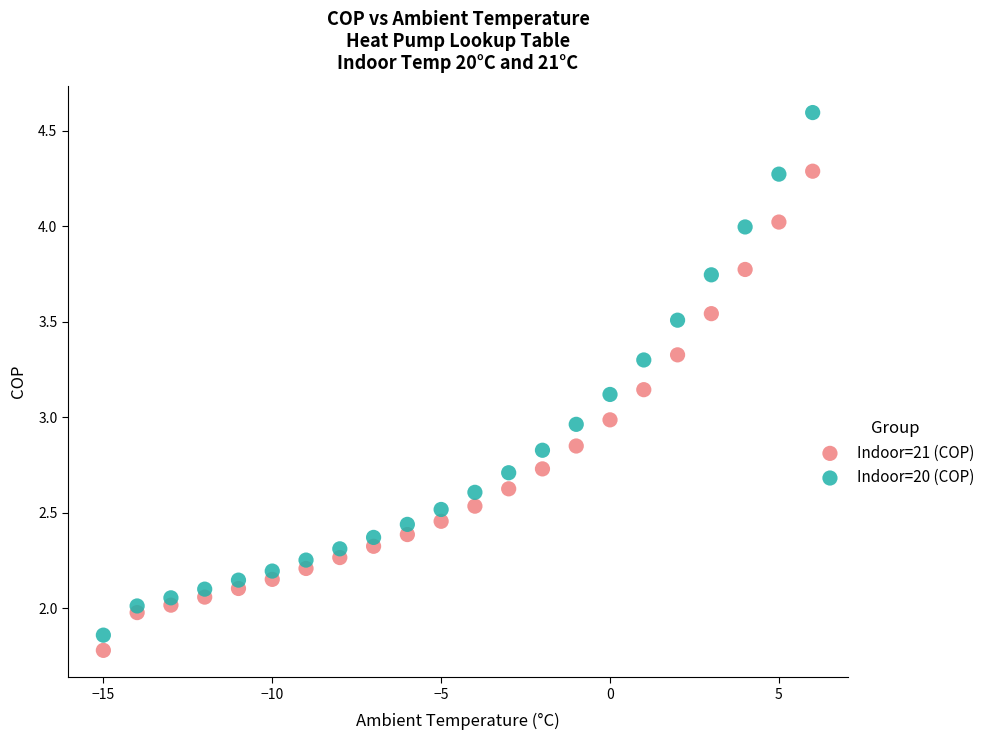

Across all data points, what is the range of X values (max minus min)?

21.0